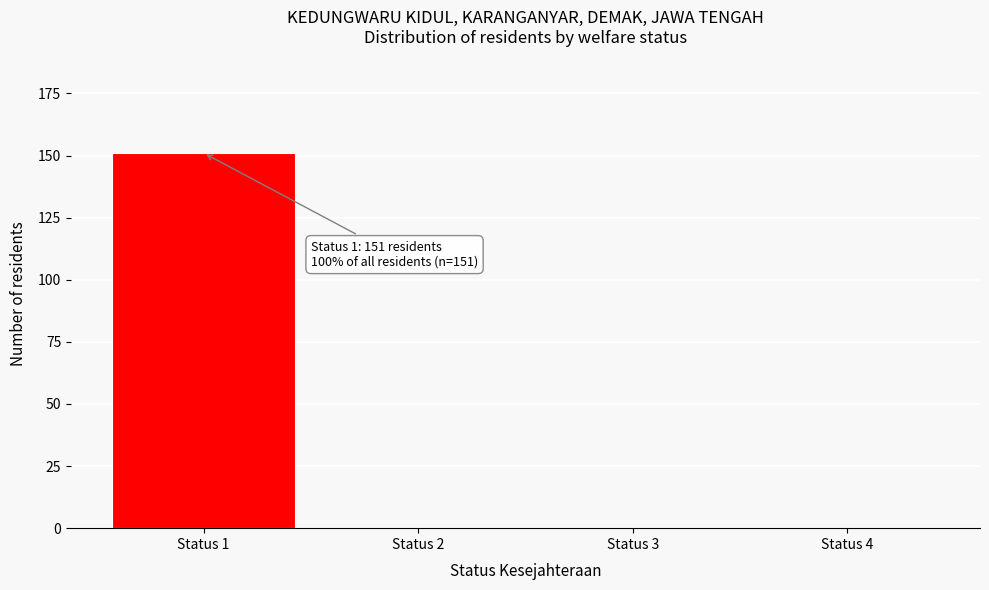

Reading right to left, list all the values displayed in this chart.

Status 4=0	Status 3=0	Status 2=0	Status 1=151